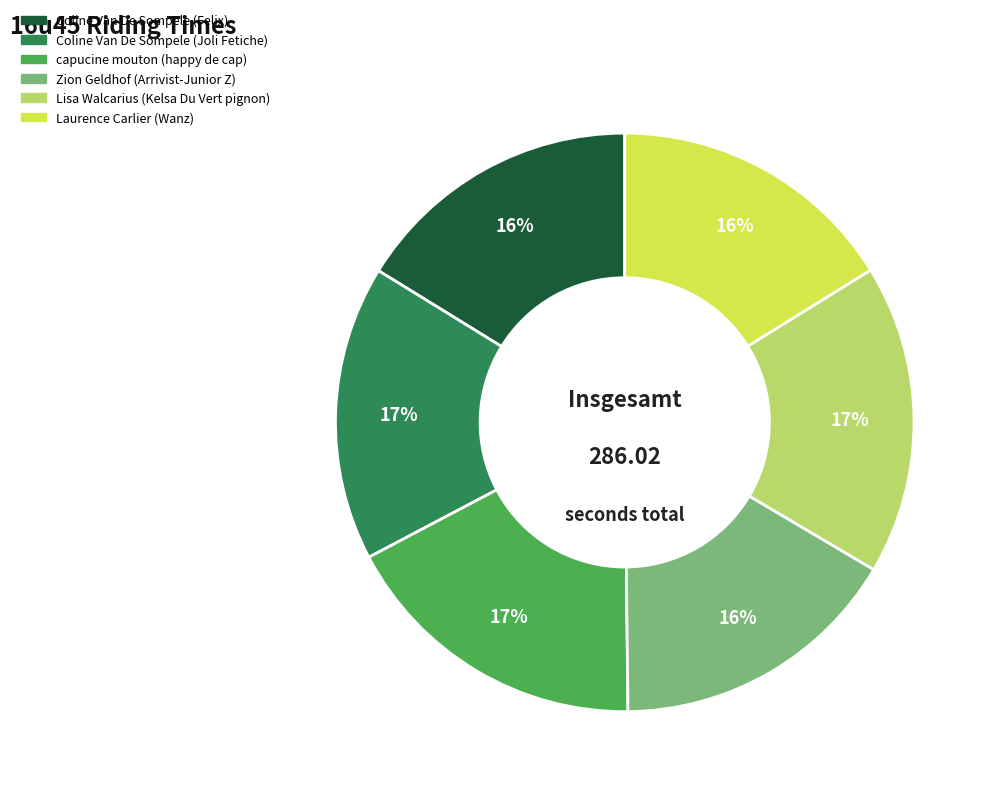

Is the sum of Lisa Walcarius (Kelsa Du Vert pignon) and Zion Geldhof (Arrivist-Junior Z) greater than half?

No